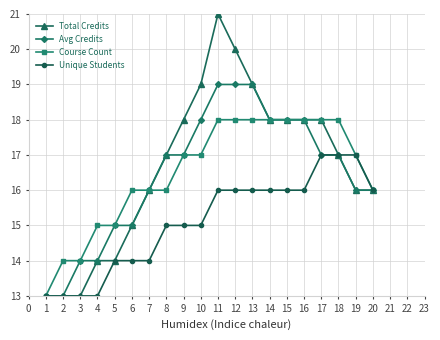

List the series in order of their peak value, highest first.

Total Credits, Avg Credits, Course Count, Unique Students